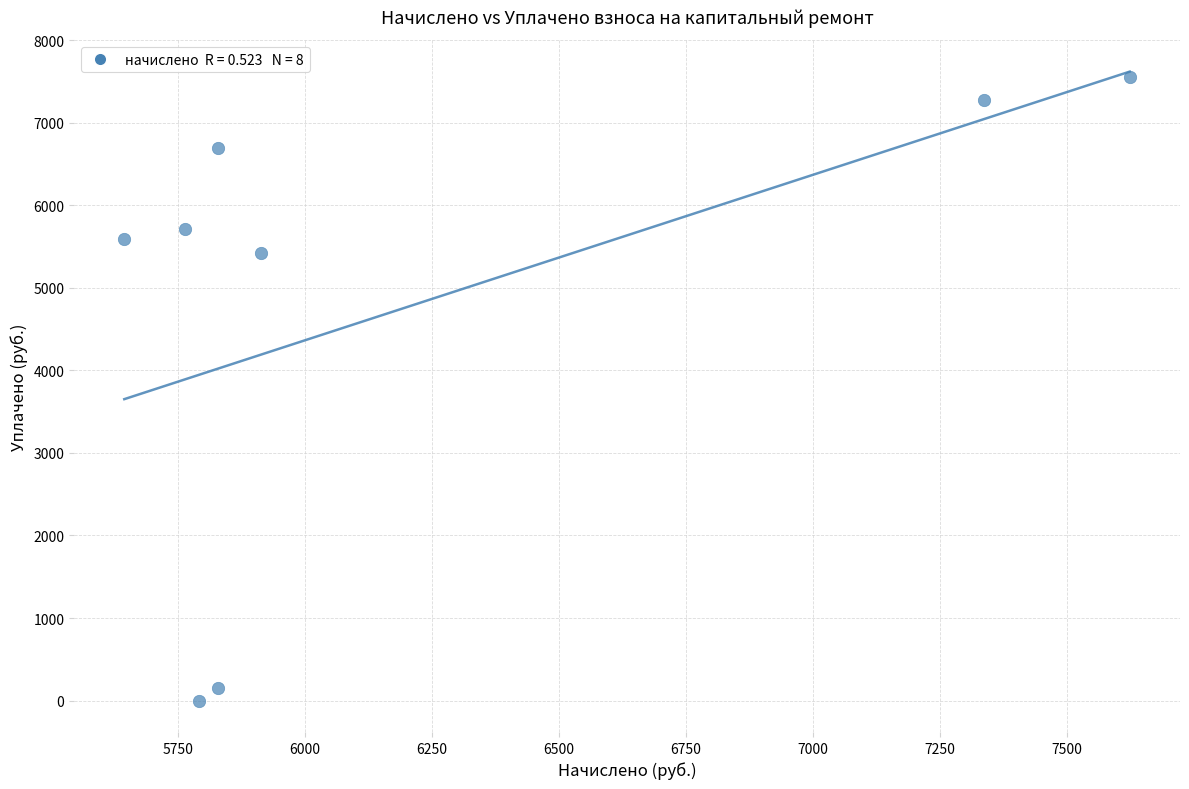

What is the average Y value?

4799.4